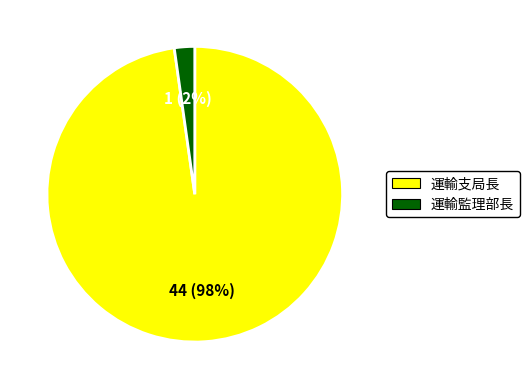

To the nearest percent, what percentage of the pie is 運輸監理部長?

2%